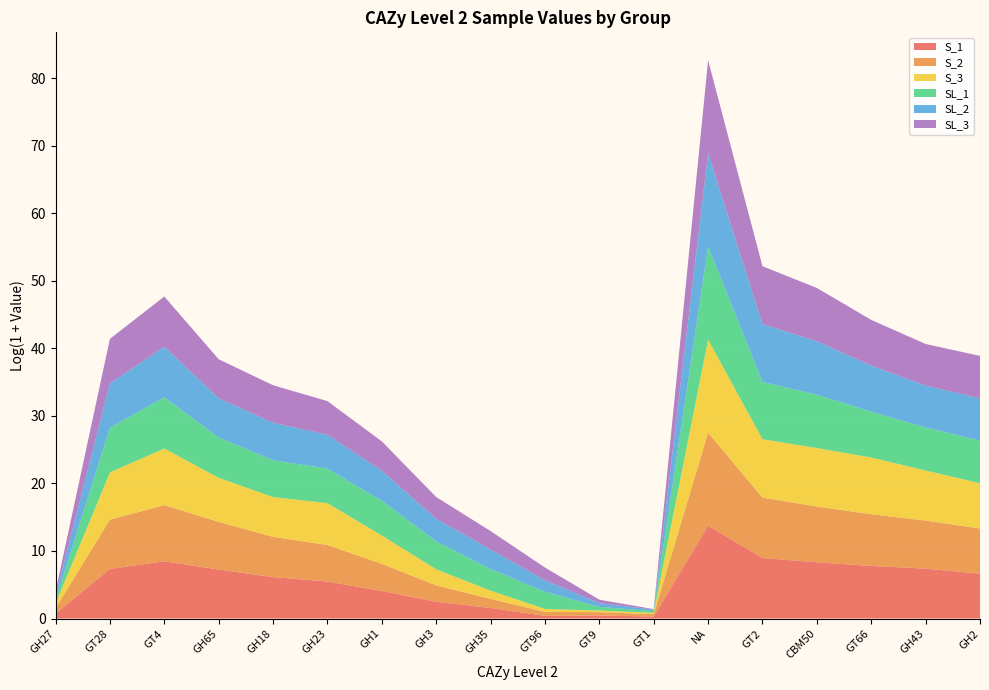

What is the total value across all series at GH2?

38.9